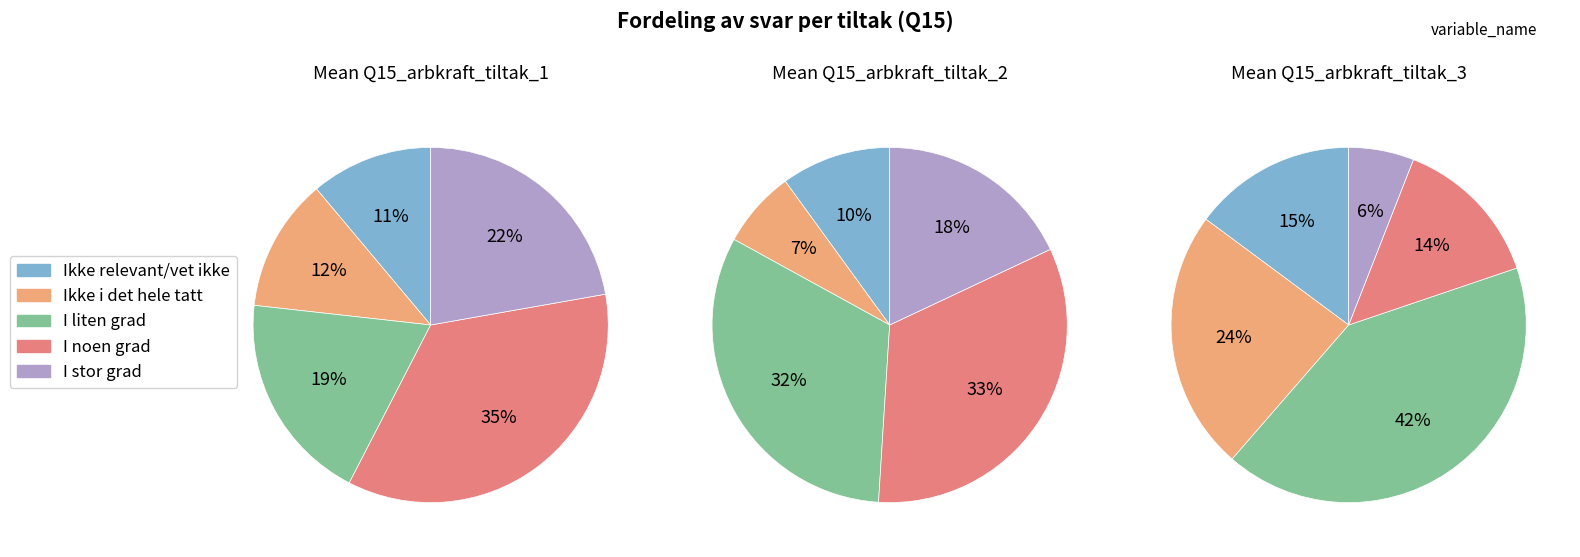

The I noen grad slice represents 33% of the pie. True or false?

True